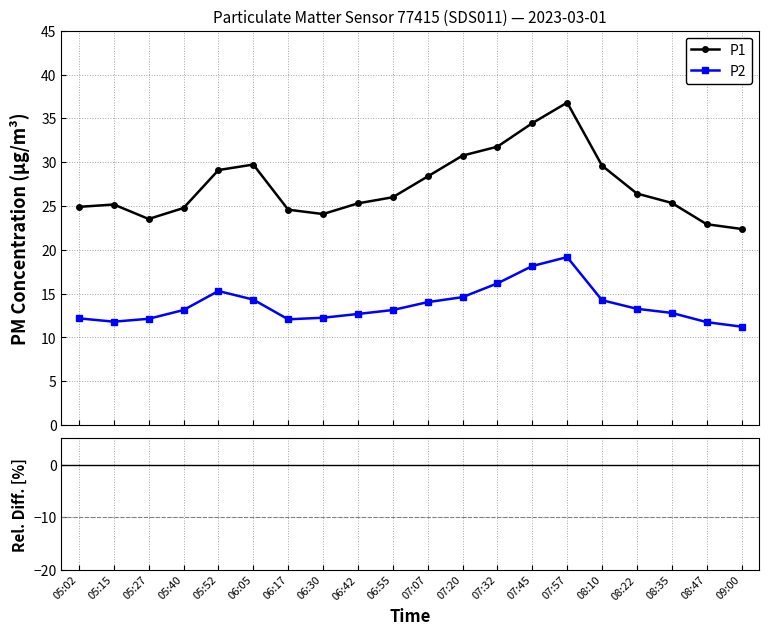

Reading left to right, list all the values displayed in this chart.

P1: 24.9	25.2	23.5	24.8	29.1	29.7	24.6	24.1	25.3	26.0	28.4	30.8	31.8	34.5	36.8	29.6	26.4	25.4	22.9	22.4
P2: 12.2	11.8	12.1	13.1	15.3	14.3	12.1	12.2	12.7	13.1	14.0	14.6	16.2	18.1	19.2	14.2	13.3	12.8	11.8	11.2
P2 rel. diff.: -51.1	-53.1	-48.4	-47.0	-47.4	-51.8	-50.9	-49.1	-49.9	-49.5	-50.5	-52.5	-49.1	-47.3	-47.9	-51.9	-49.8	-49.5	-48.7	-49.8